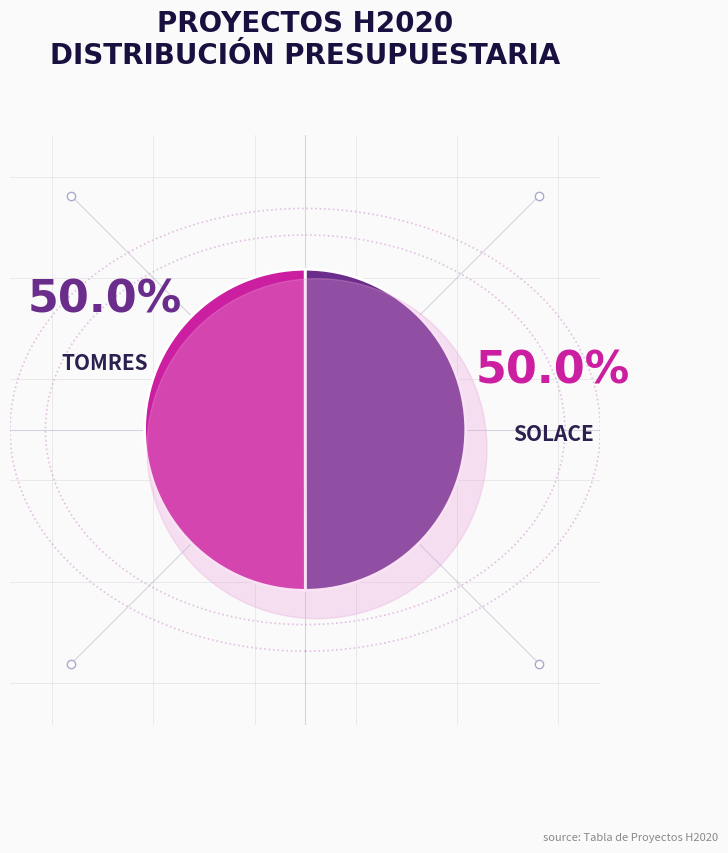

To the nearest percent, what is the combined percentage of SolACE and TomRes?

100%